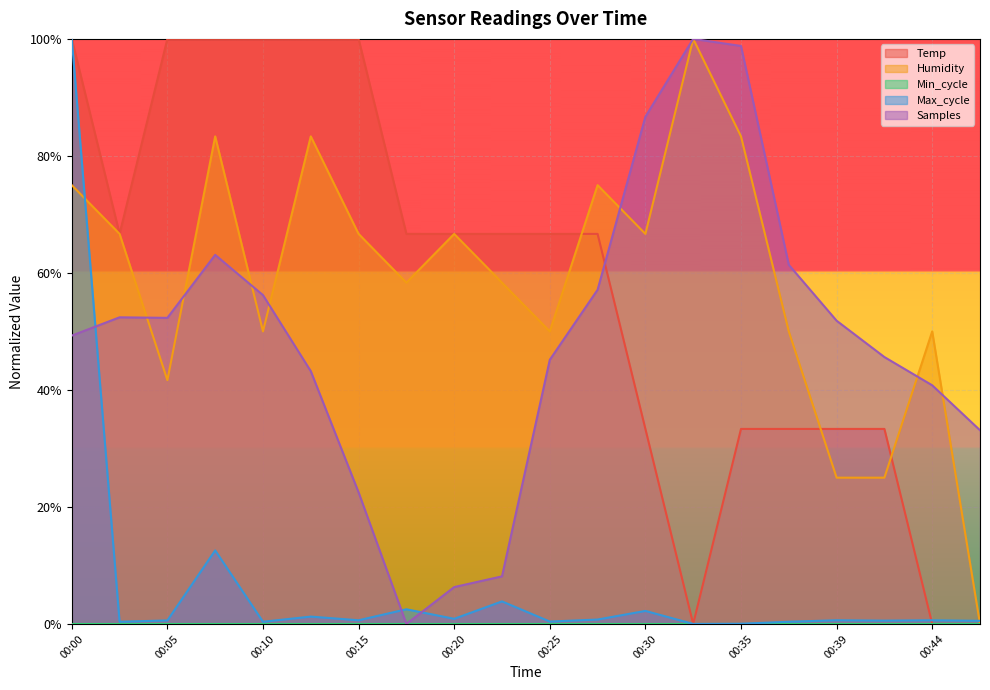

The Samples series shows 0.2 at 00:00. True or false?

False